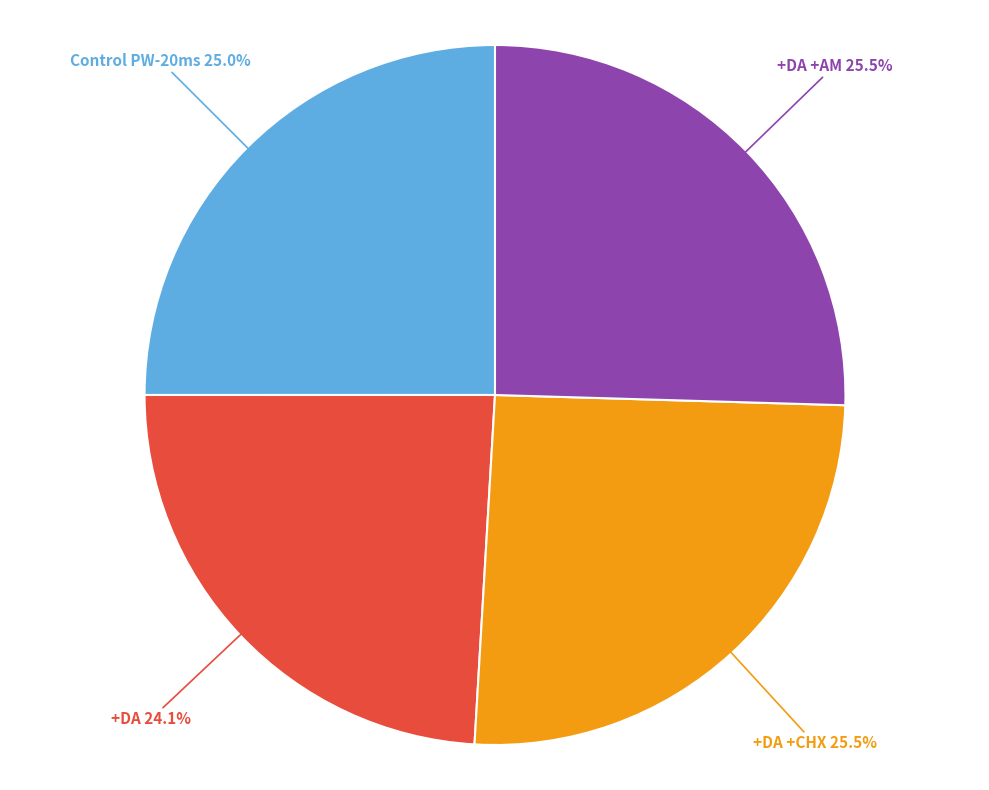

Does any single category account for the majority?

No